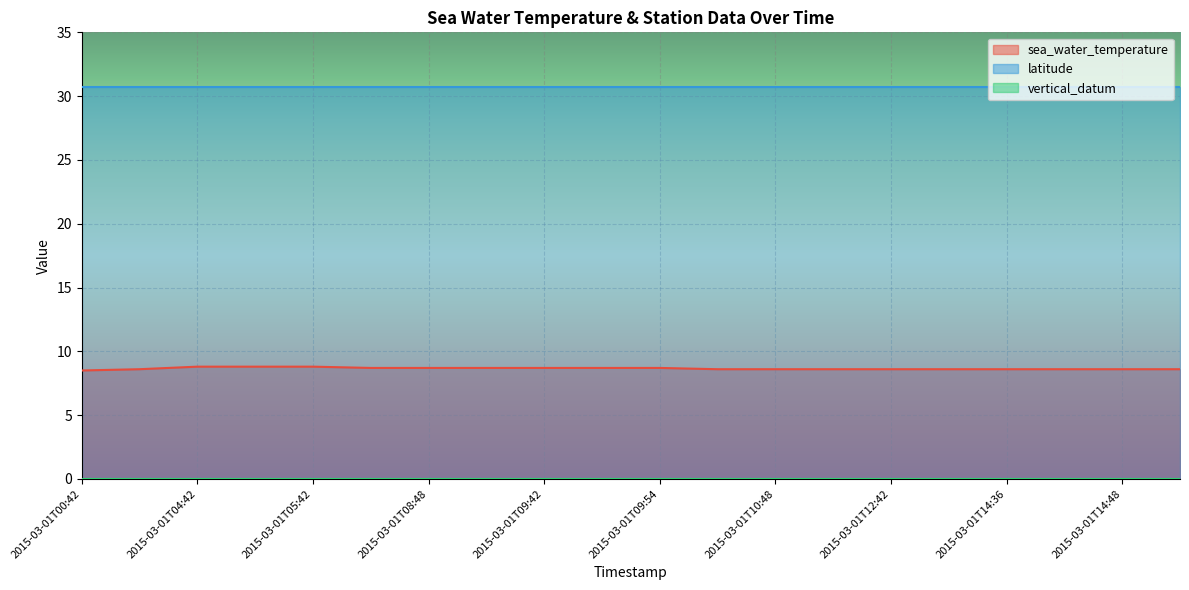

What is the total value across all series at 2015-03-01T04:48?

39.5